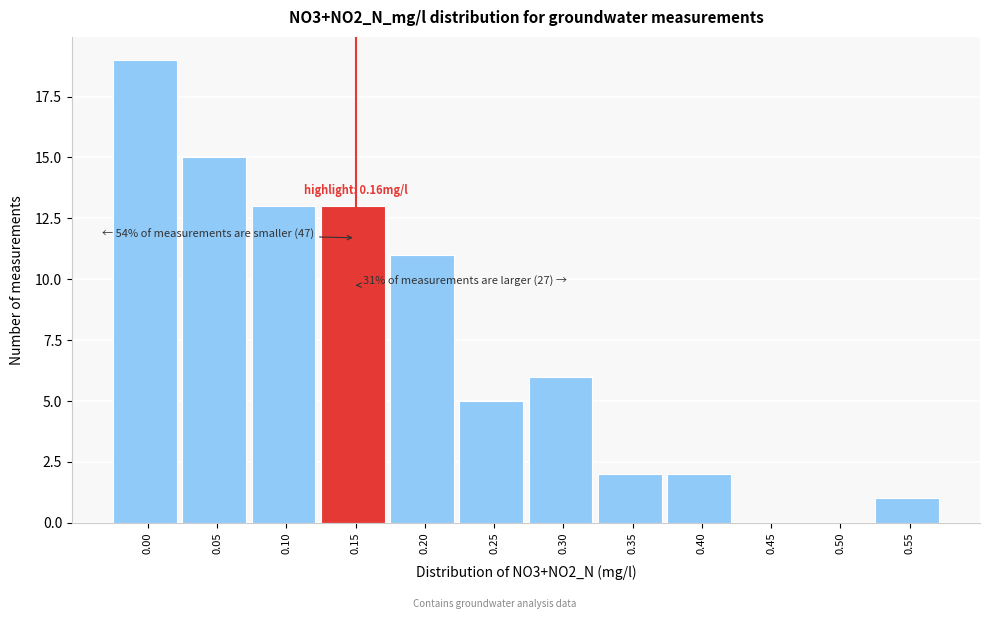

Reading left to right, transcribe all the data shown in this chart.

0.00=19	0.05=15	0.10=13	0.15=13	0.20=11	0.25=5	0.30=6	0.35=2	0.40=2	0.45=0	0.50=0	0.55=1